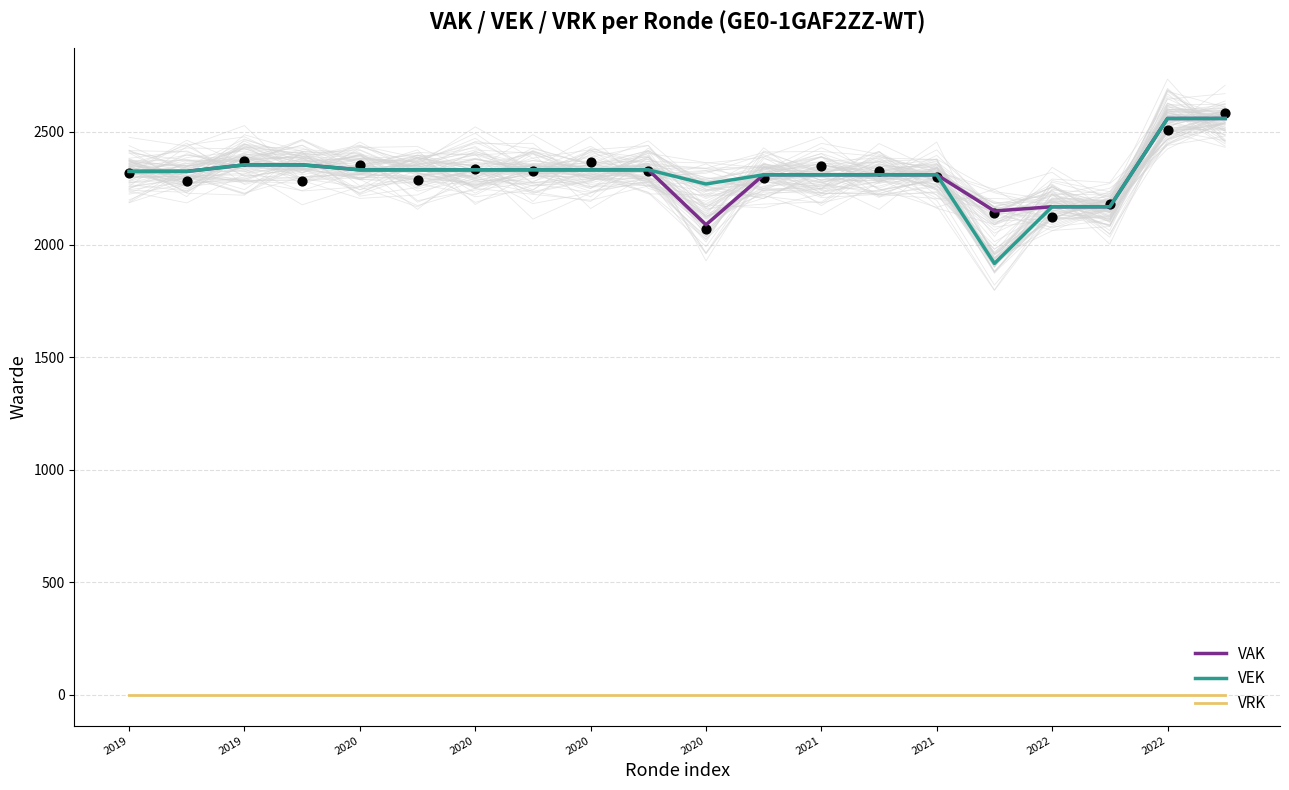

At which category is the sum across all series the highest?

2022